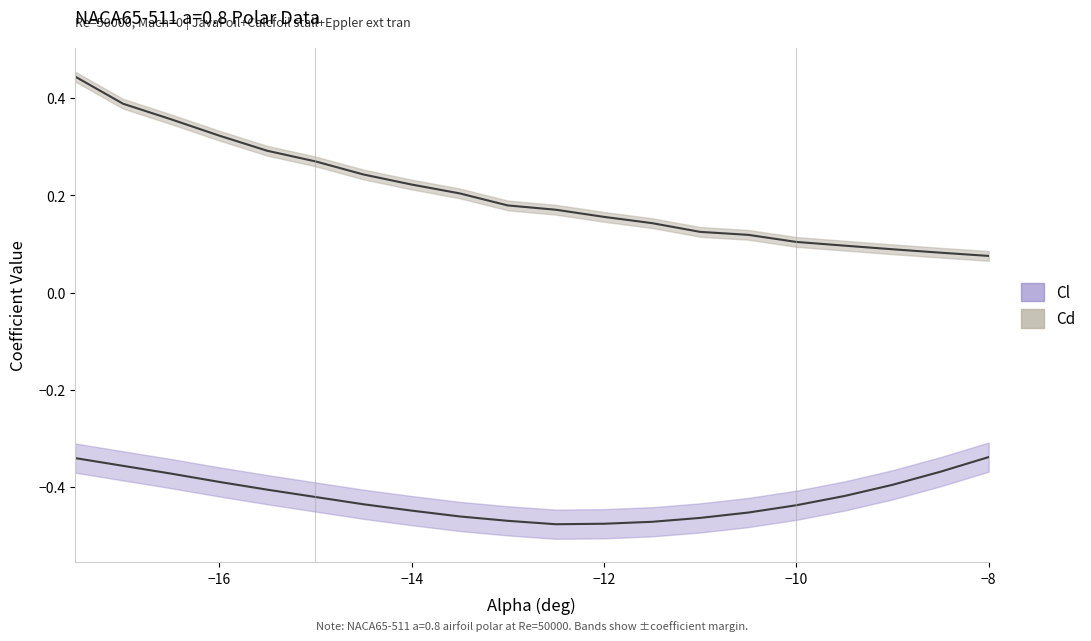

True or false: Cl has more than 1 interior local peaks.

False